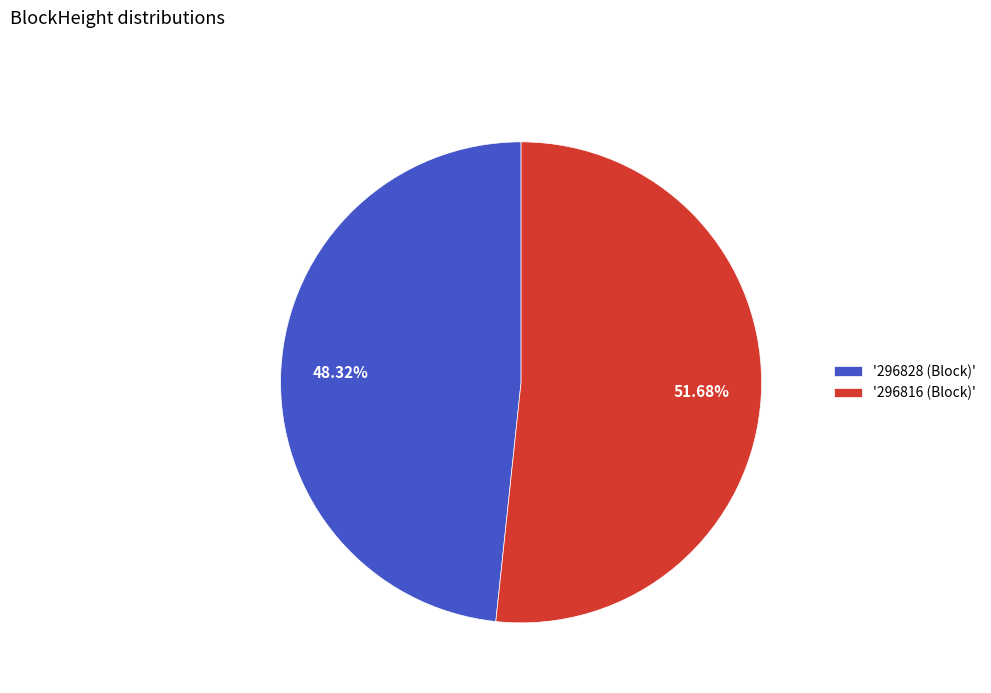

Approximately how many times larger is the value at '296828 (Block)' compared to '296816 (Block)'?

0.9